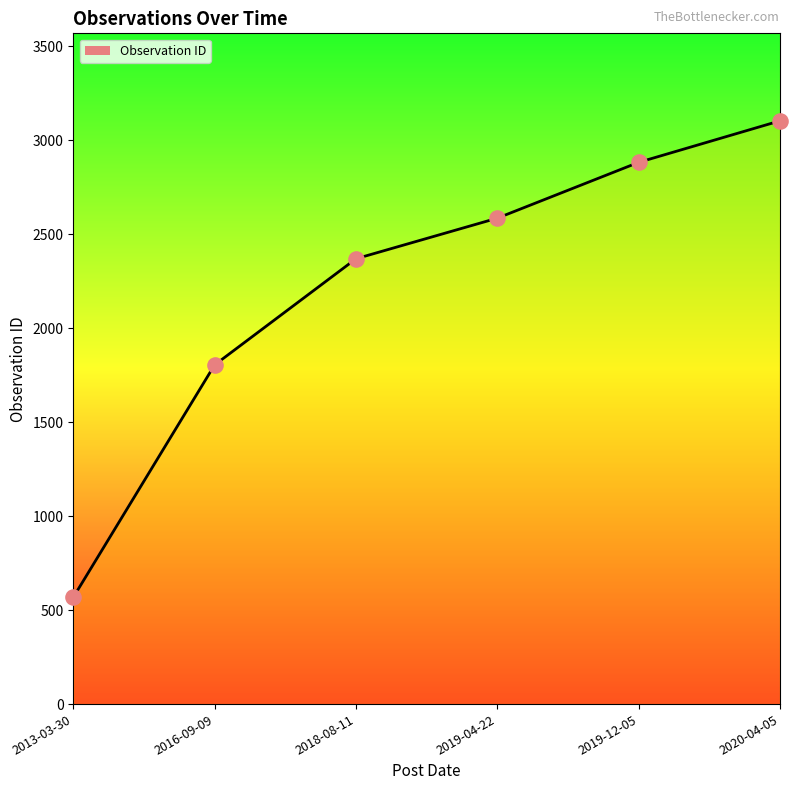

What is the change in value from 2018-08-11 to 2020-04-05?

+734